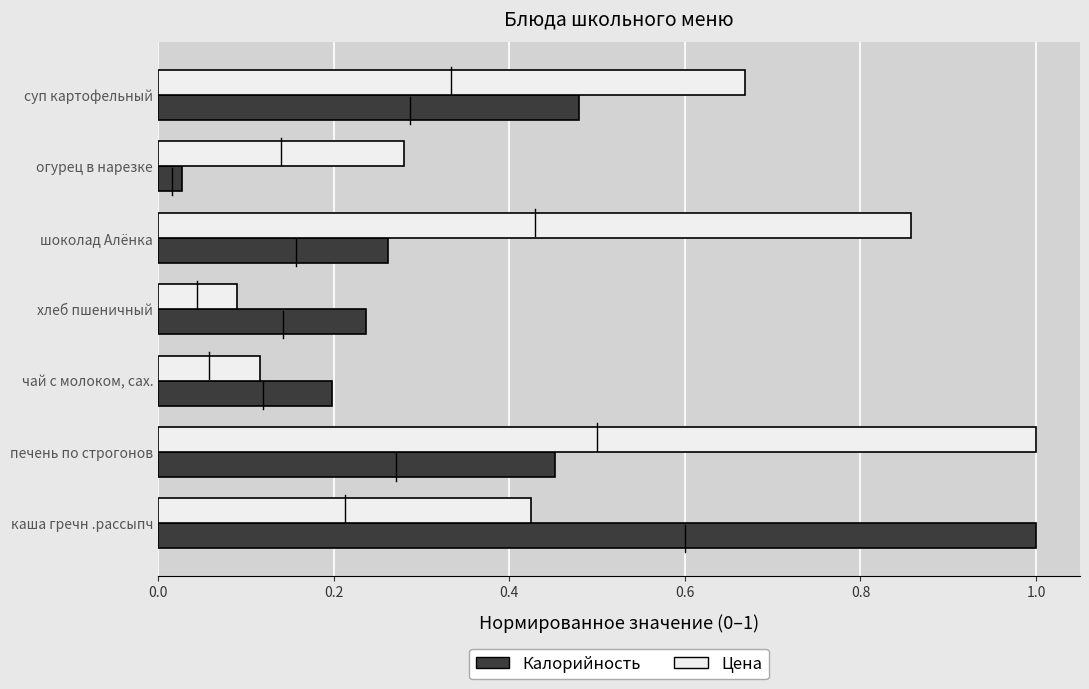

At which label is Цена closest to 0?

хлеб пшеничный